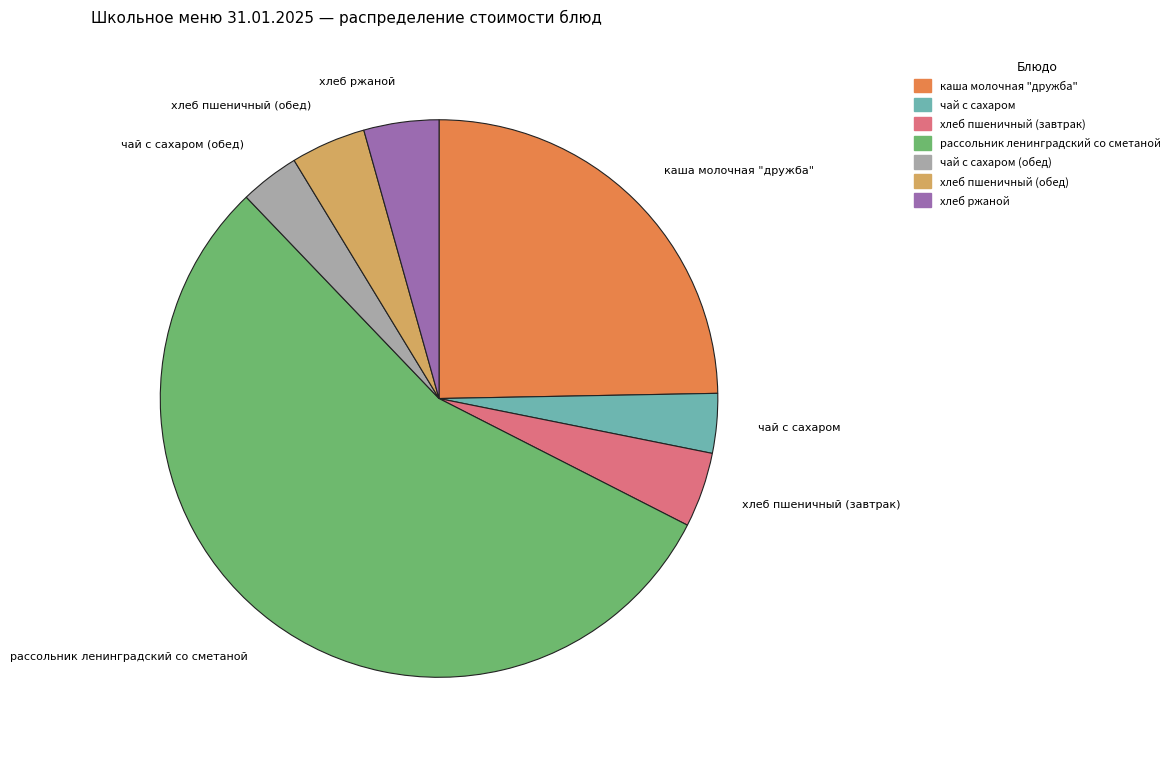

How many slices are in this pie chart?

7